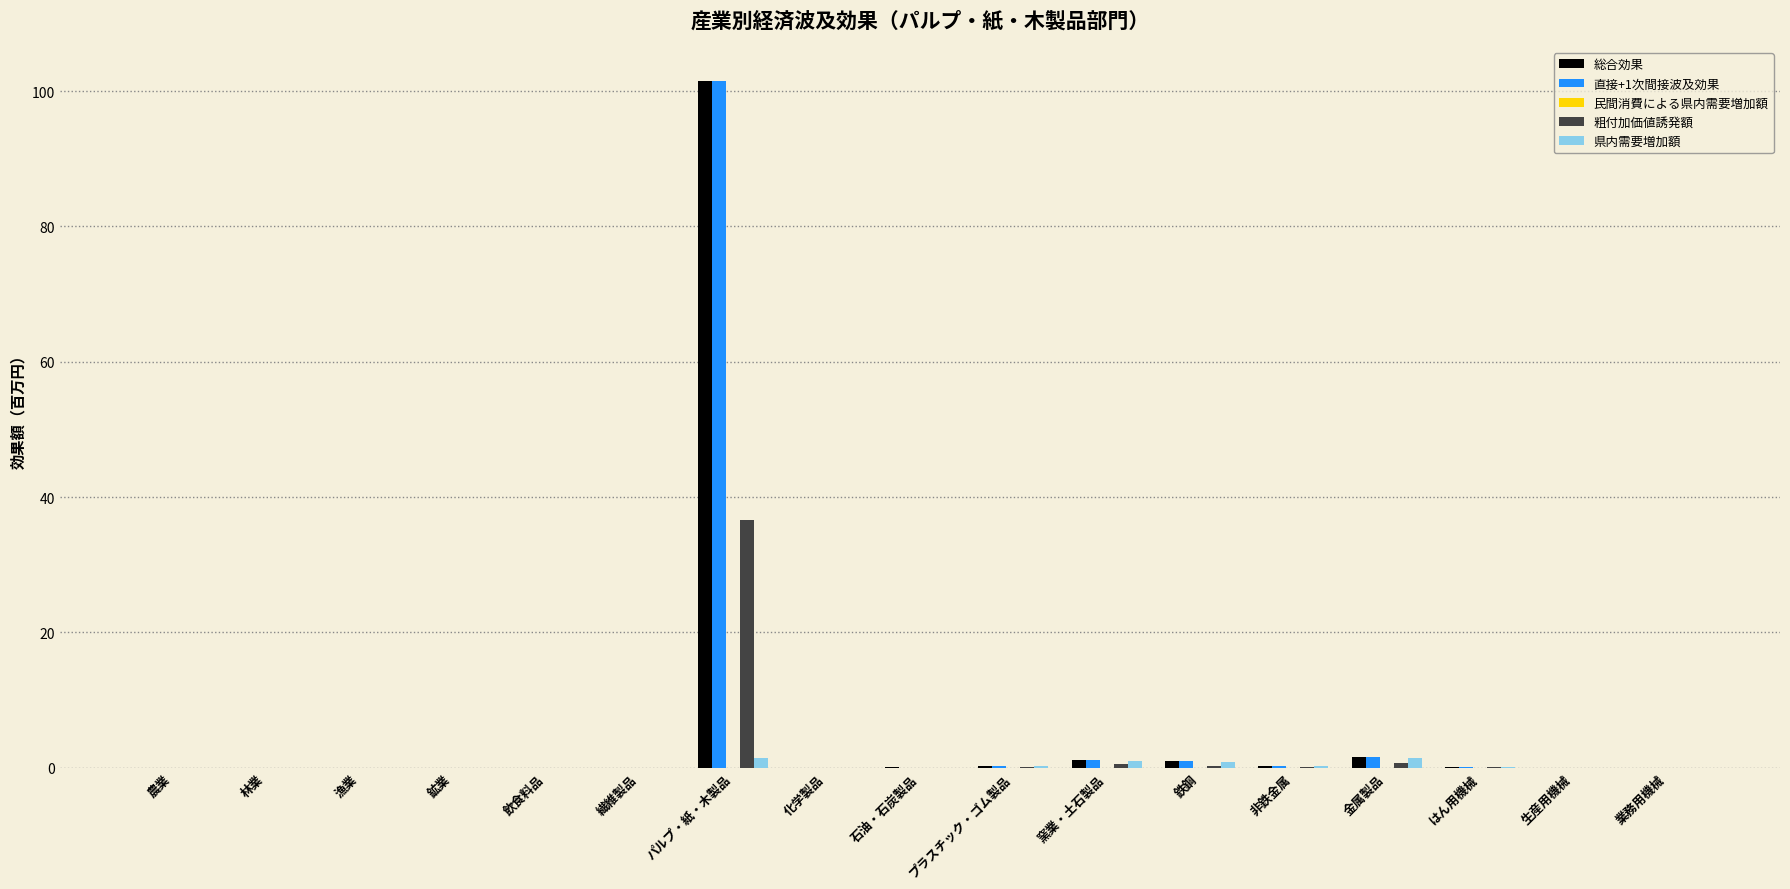

What is the sum of all 直接+1次間接波及効果 values?

105.9